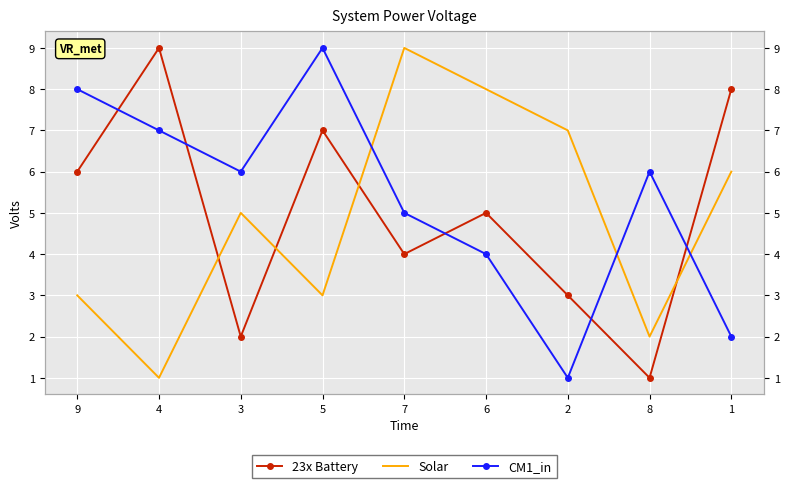

How many interior local valleys does the Solar series have?

3